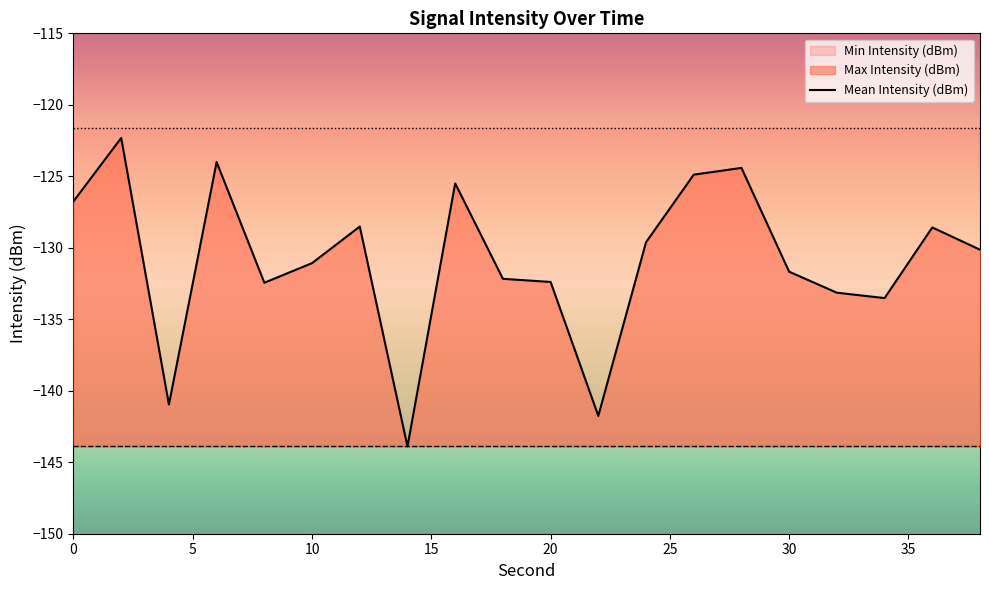

What is the lowest value of the Mean Intensity (dBm) series?

-143.9